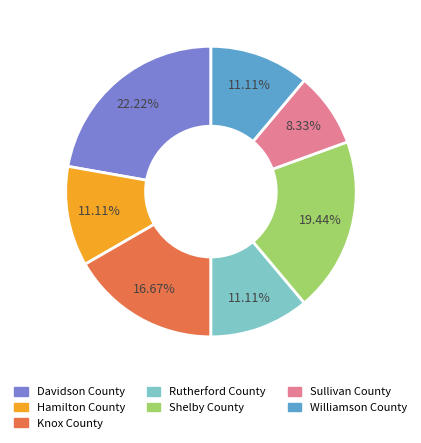

Does Sullivan County account for over 50% of the chart?

No